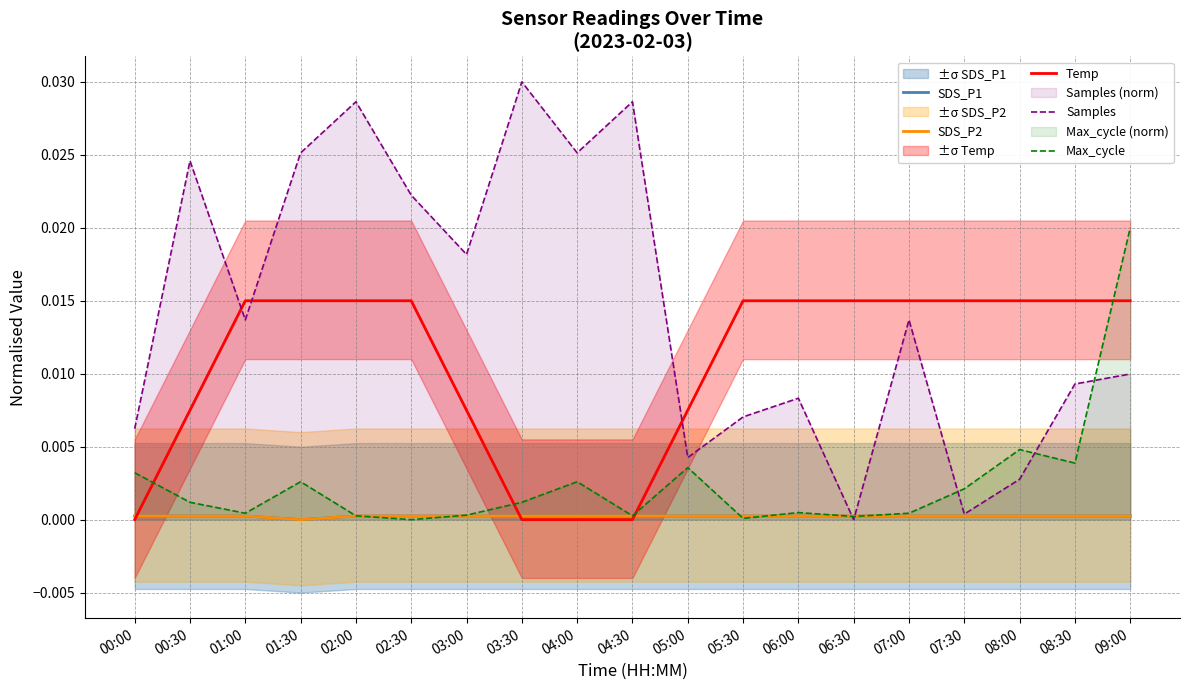

Is this an area chart (filled region under the line)?

No